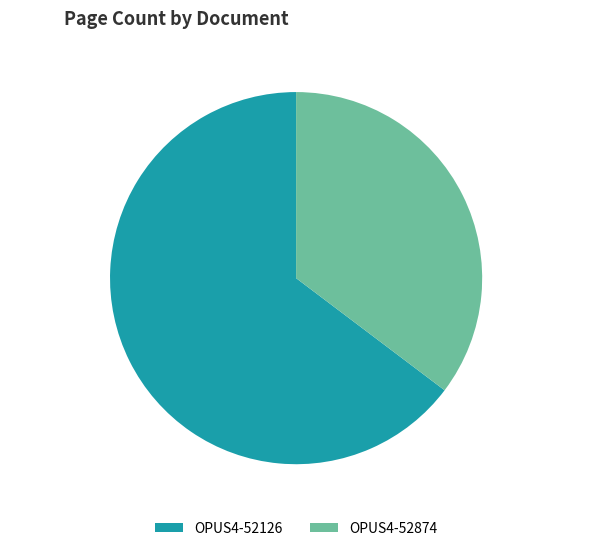

Is it true that OPUS4-52874 is 35% of the pie?

True